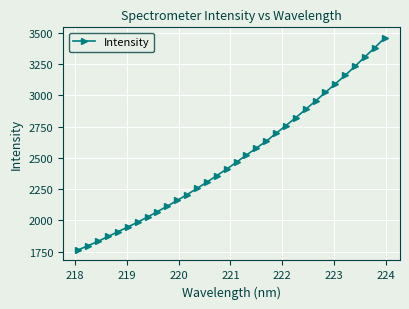

What is the smallest value displayed?

1763.5